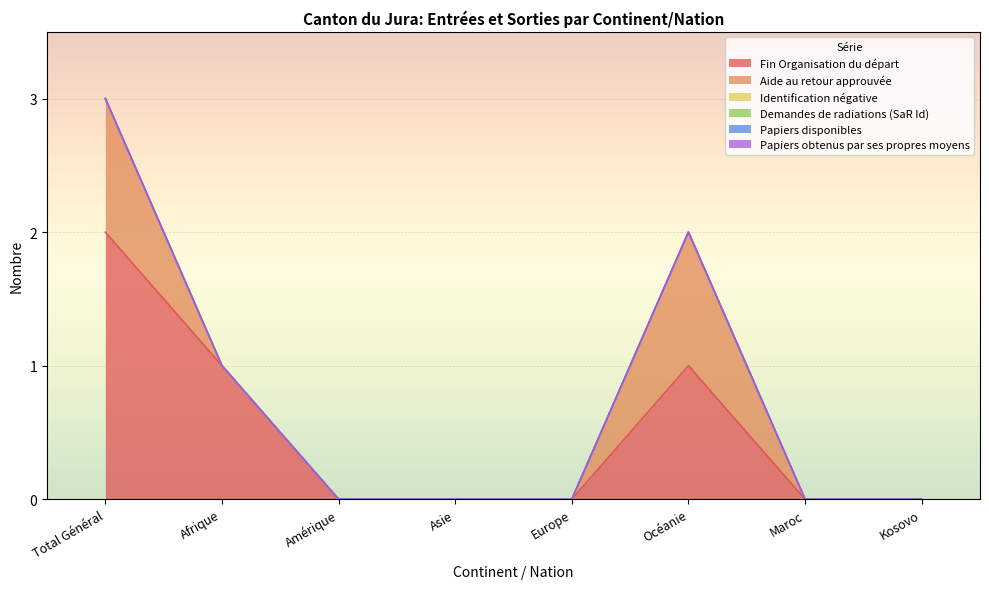

At which category is the sum across all series the highest?

Total Général